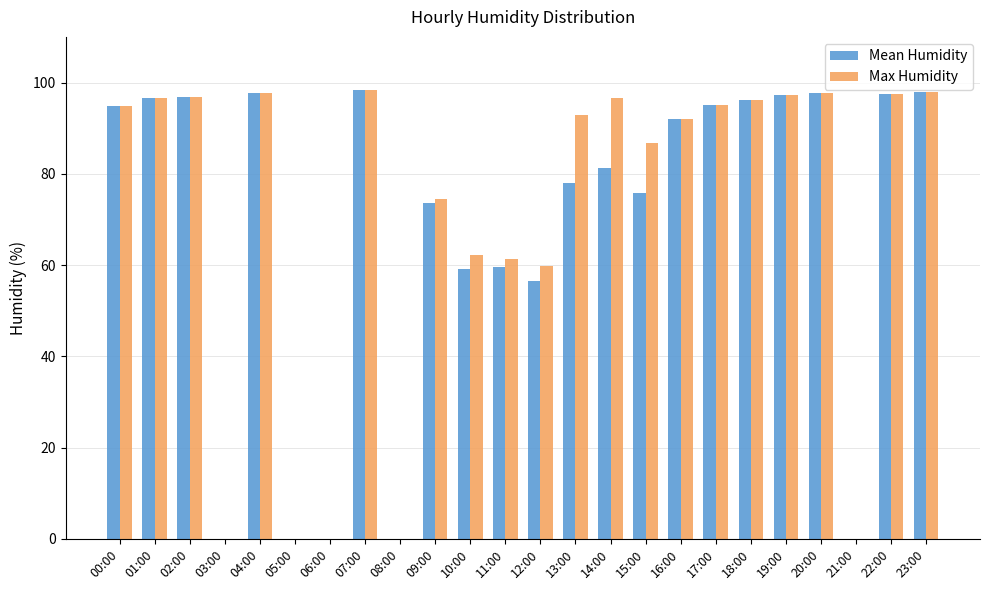

The Max Humidity series shows 42.2 at 14:00. True or false?

False